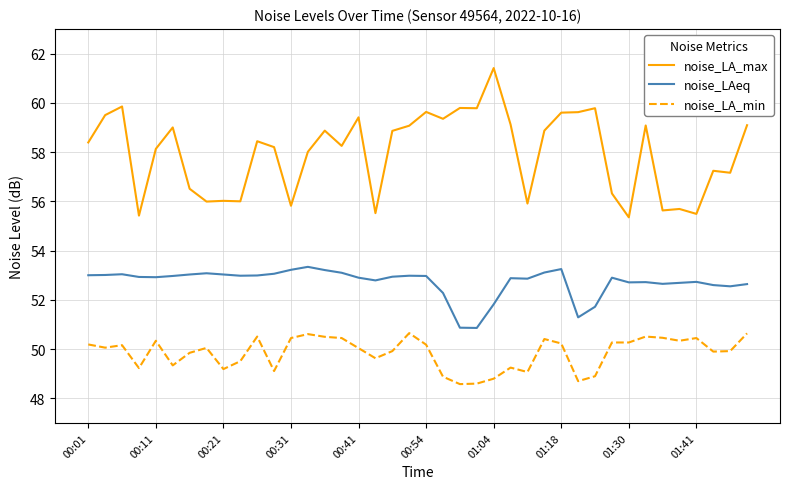

True or false: noise_LAeq and noise_LA_max intersect in this chart.

False